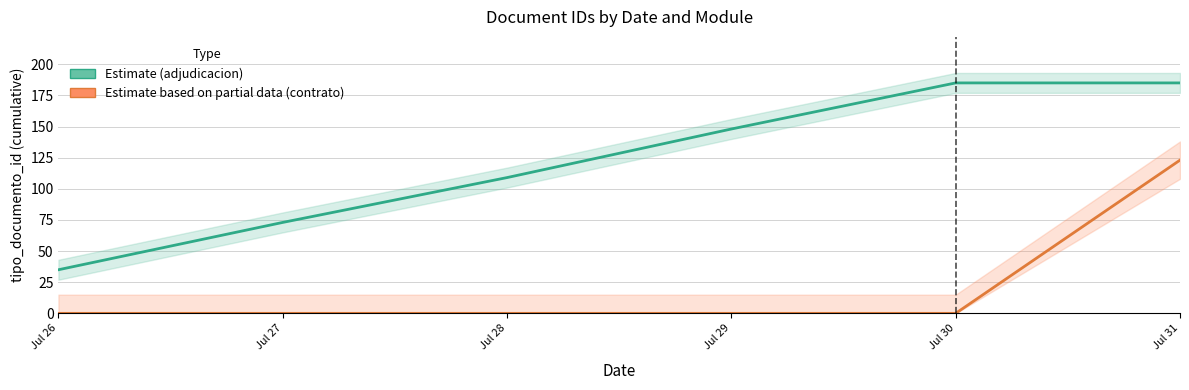

Which series has the largest total across all categories?

Estimate (adjudicacion)